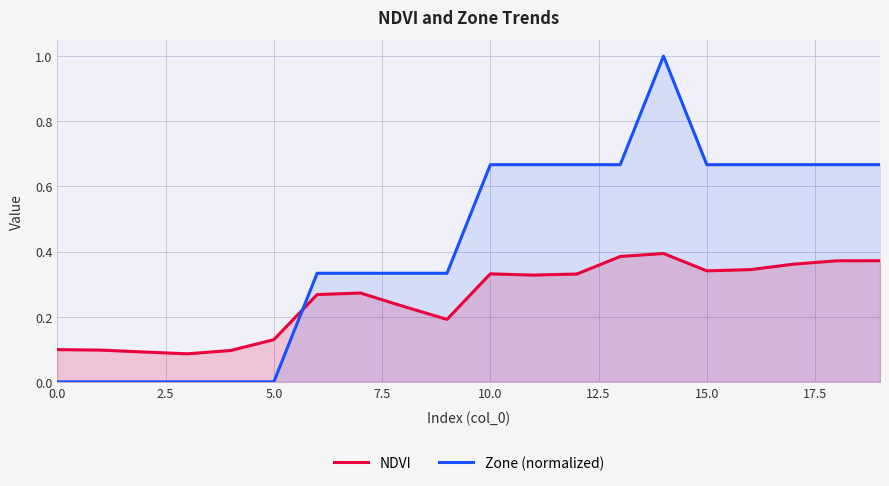

How many values in the Zone (normalized) series exceed 0?

14